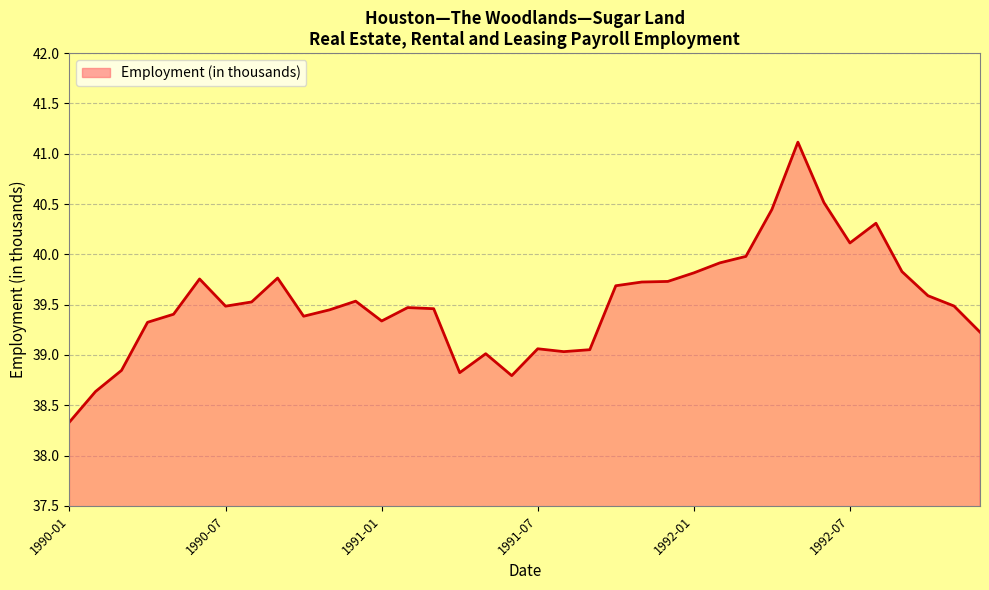

What is the difference between the maximum and minimum values?

2.8